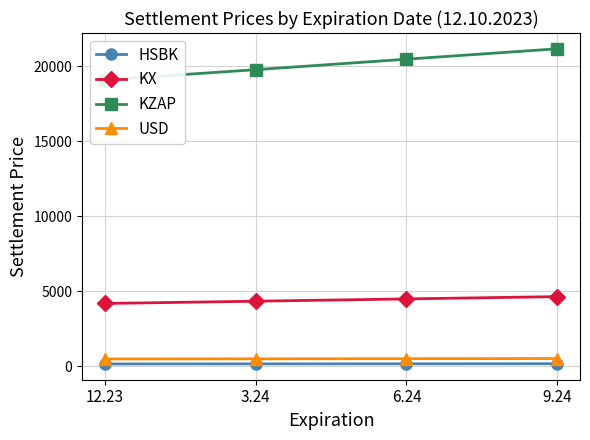

What is the total value across all series at 3.24?

24778.5